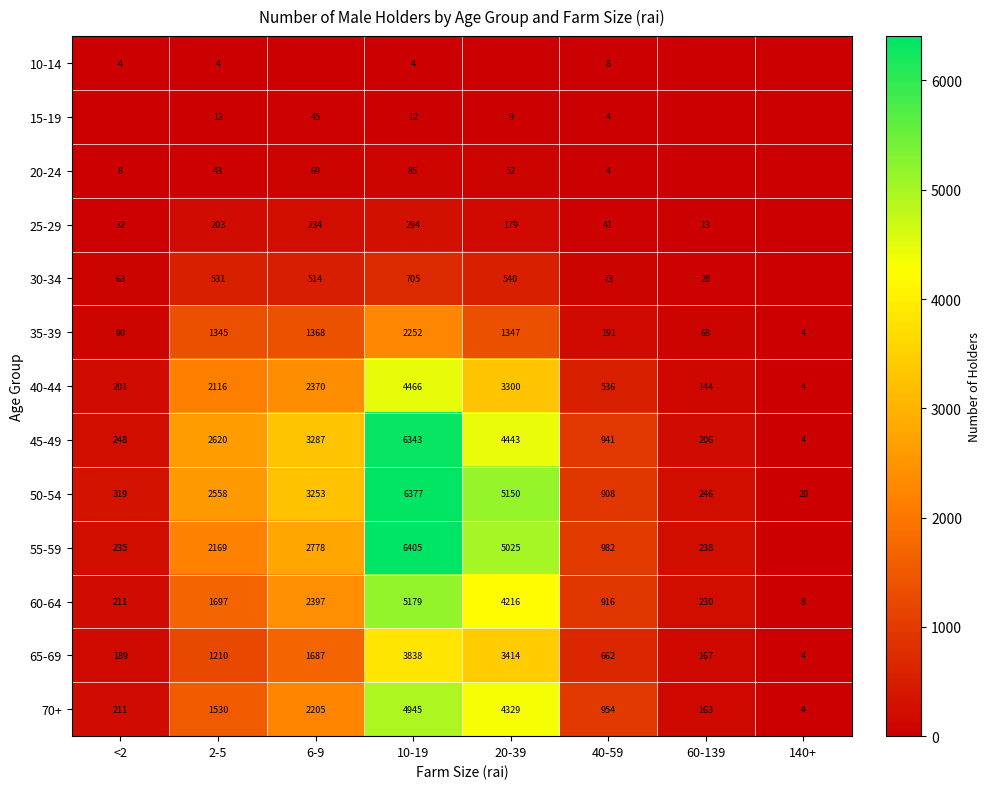

List the labels in order of 45-49 value, largest first.

10-19, 20-39, 6-9, 2-5, 40-59, <2, 60-139, 140+